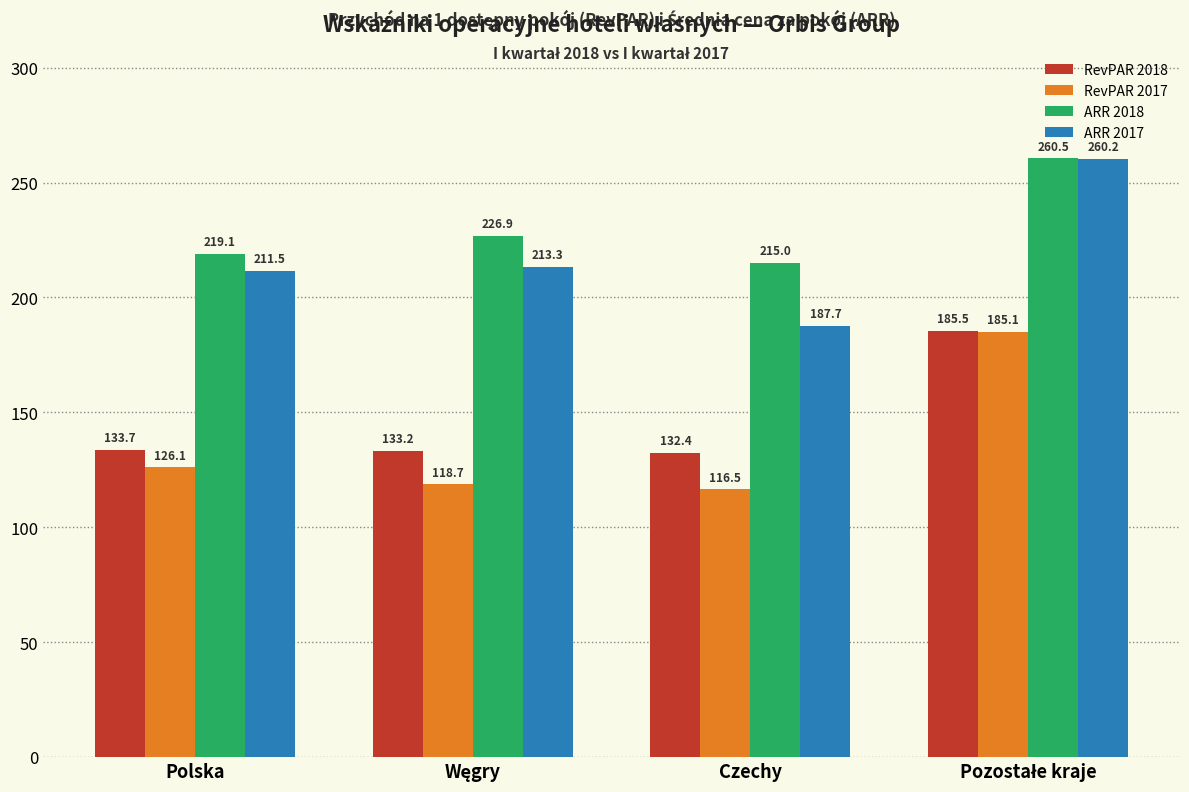

What is the label of the 1st bar from the left?

Polska